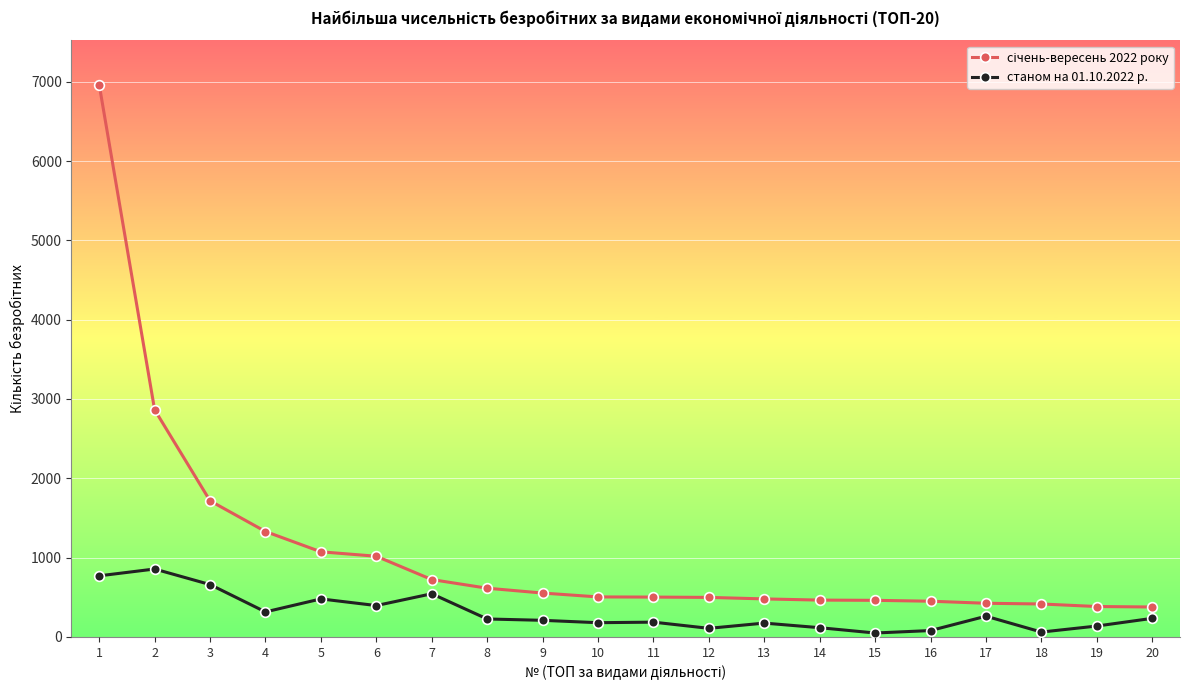

At which category is the sum across all series the highest?

1